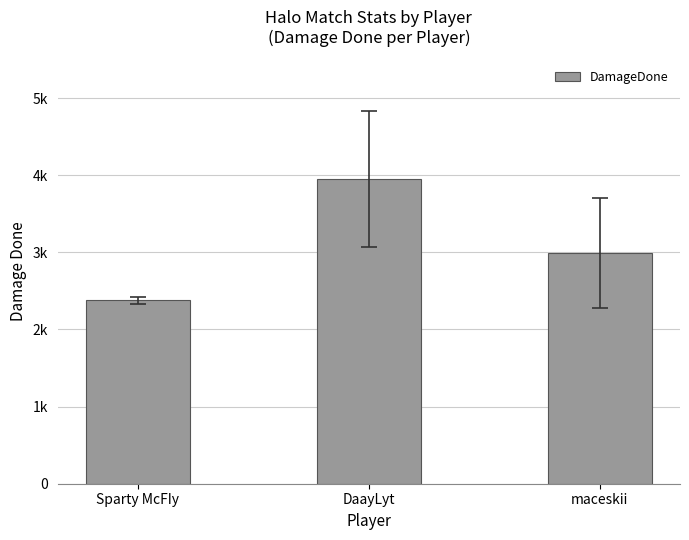

Is it true that the value at maceskii is 2996?

True